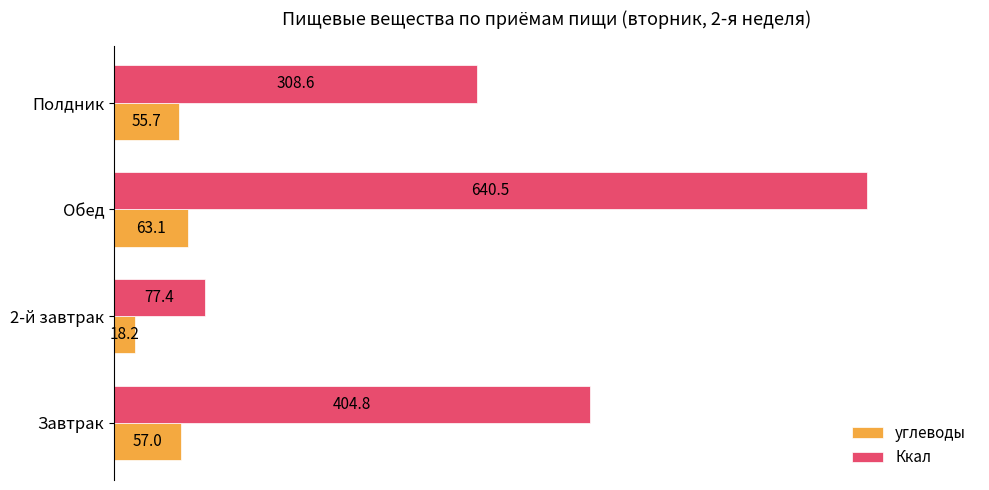

The углеводы series shows 89.9 at Завтрак. True or false?

False